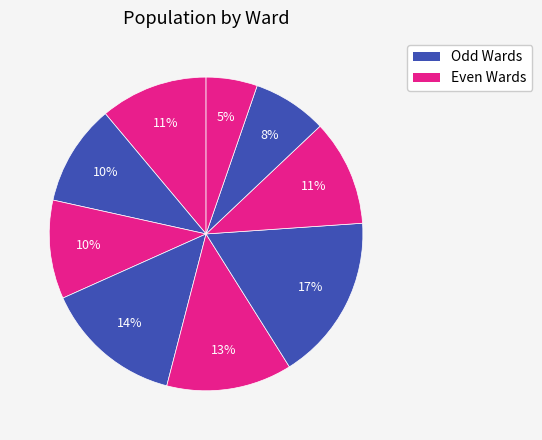

How many segments does this pie chart have?

9